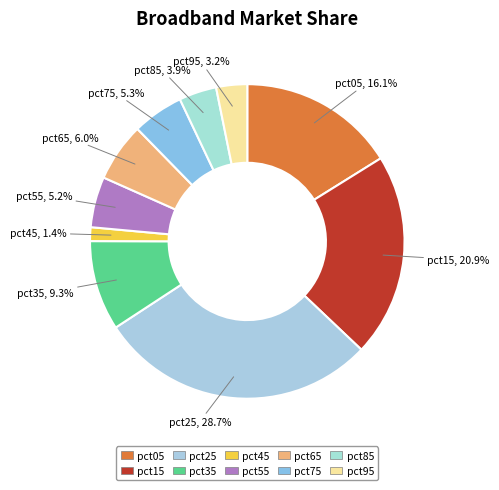

Is there a majority slice in this chart?

No